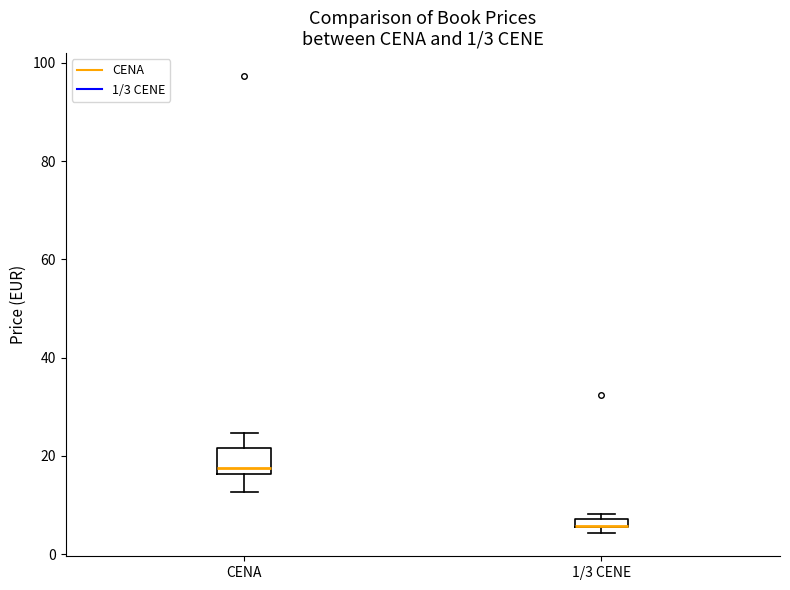

Which box is the tallest, from its lower edge to its upper edge?

CENA